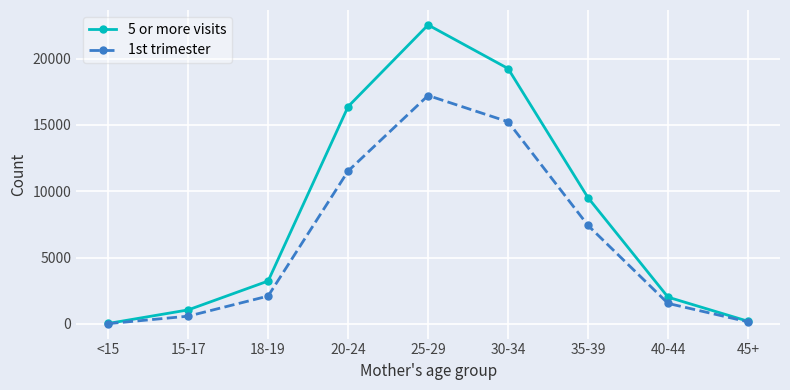

Between 25-29 and 40-44, which series saw the biggest shift?

5 or more visits